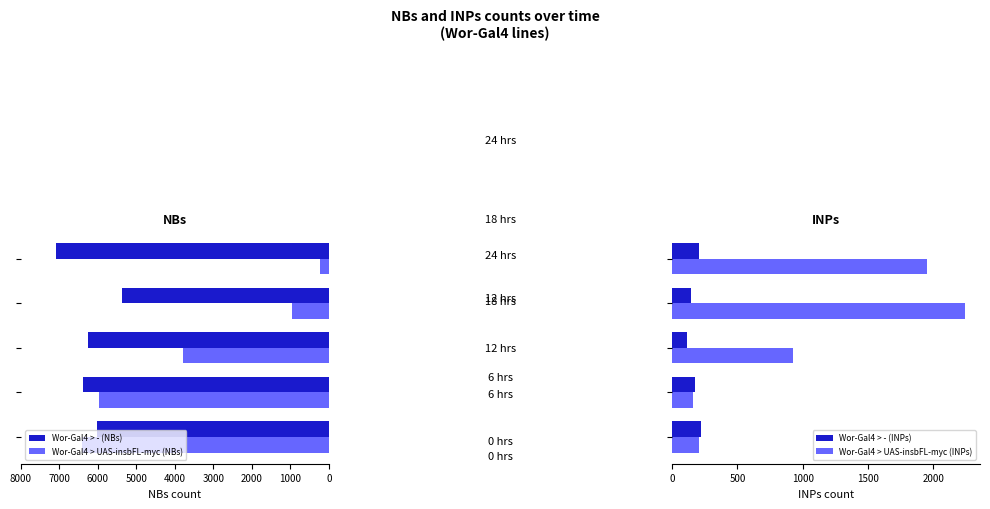

How many data points in Wor-Gal4 > - (NBs) are less than 6257?

2